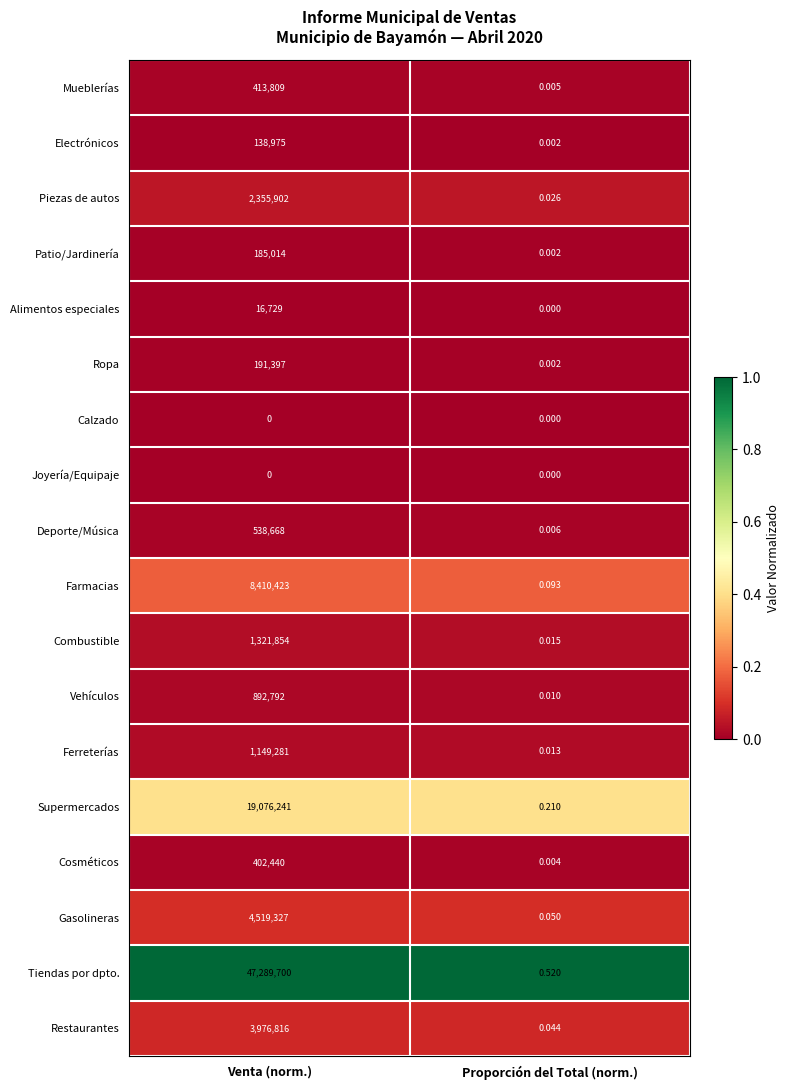

Which series has the largest total across all categories?

Tiendas por dpto.